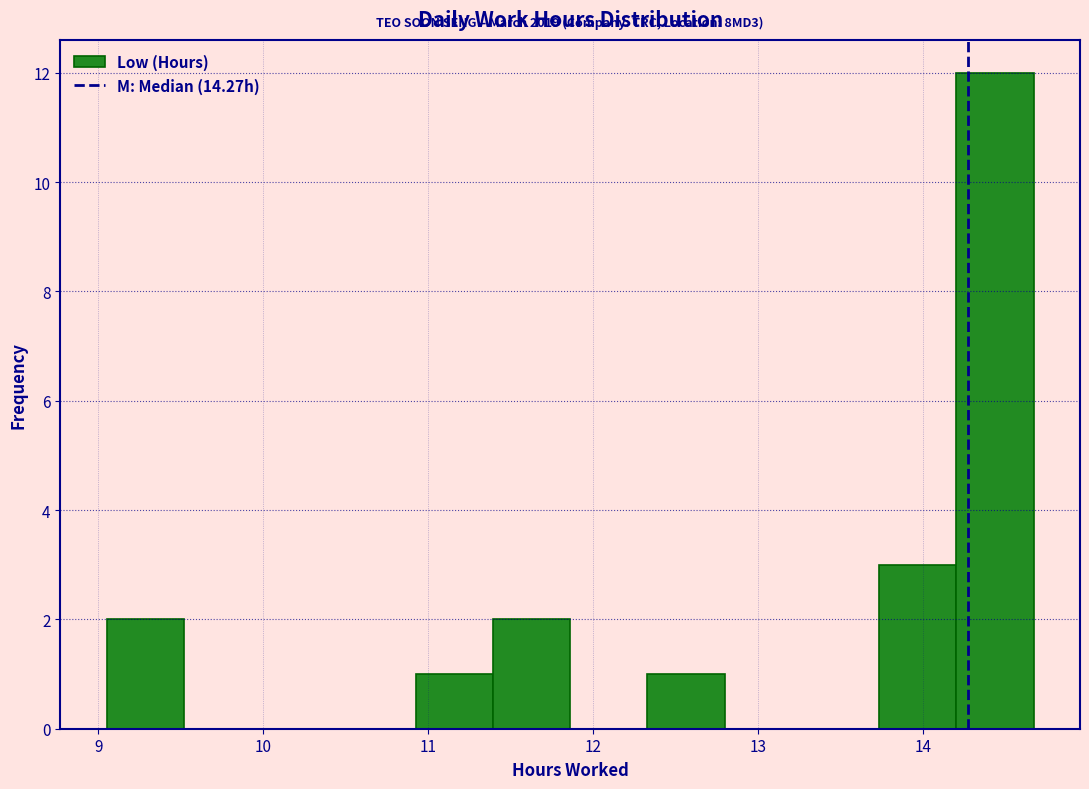

Which range on the x-axis has the tallest bar?

14.2 to 14.7